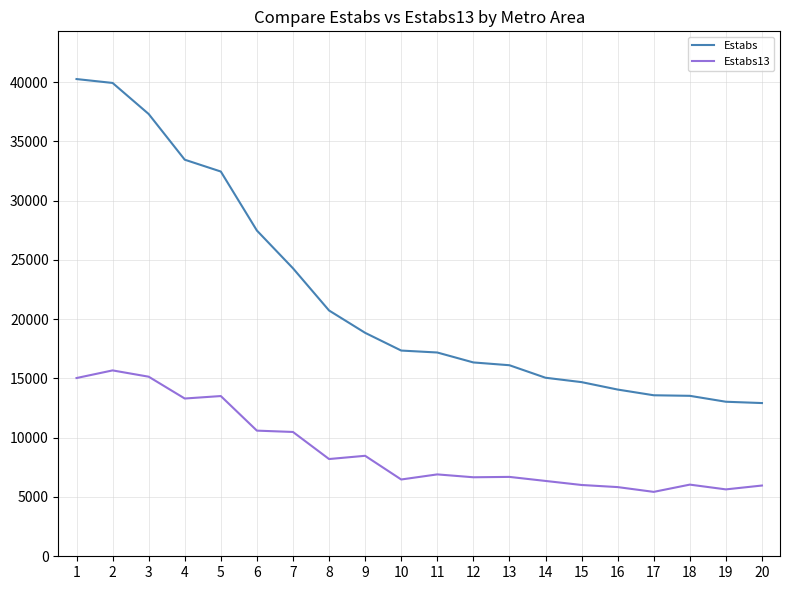

Where does the Estabs13 series first go above 6906?

1